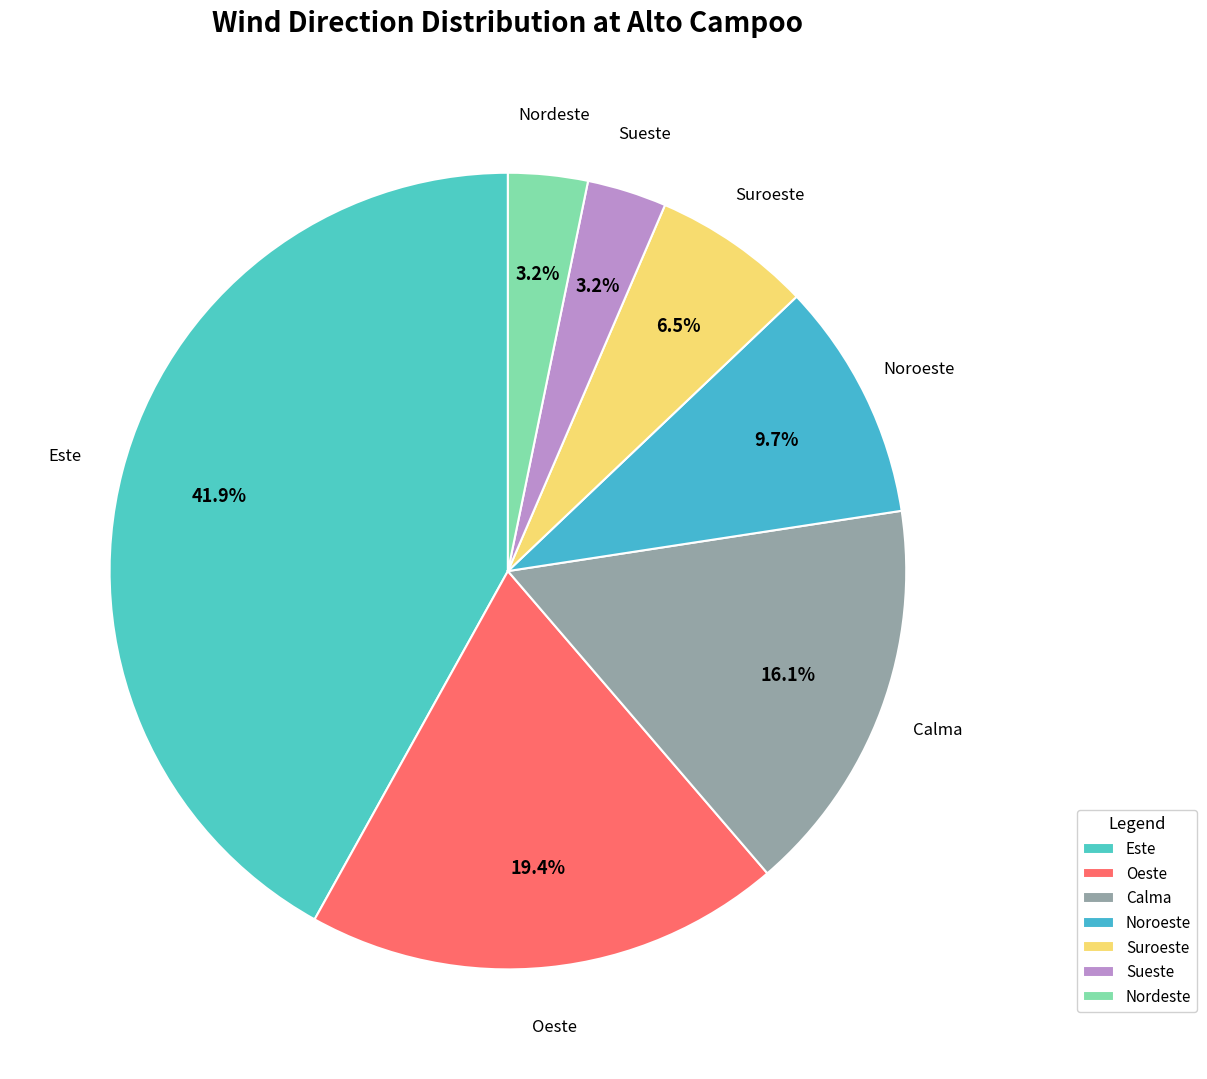

Which slice is the largest?

Este